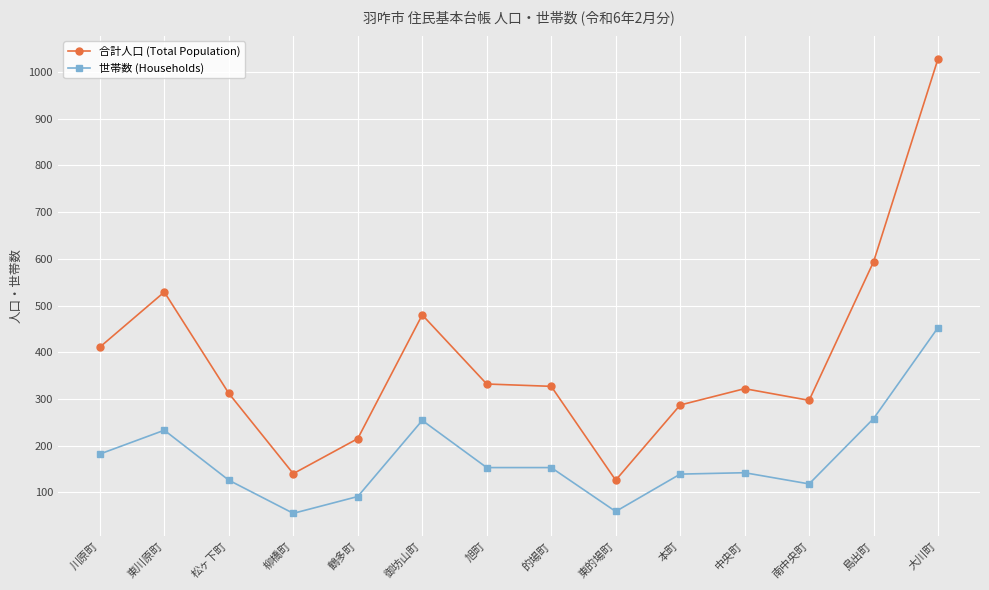

What is the highest value of the 世帯数 (Households) series?

453